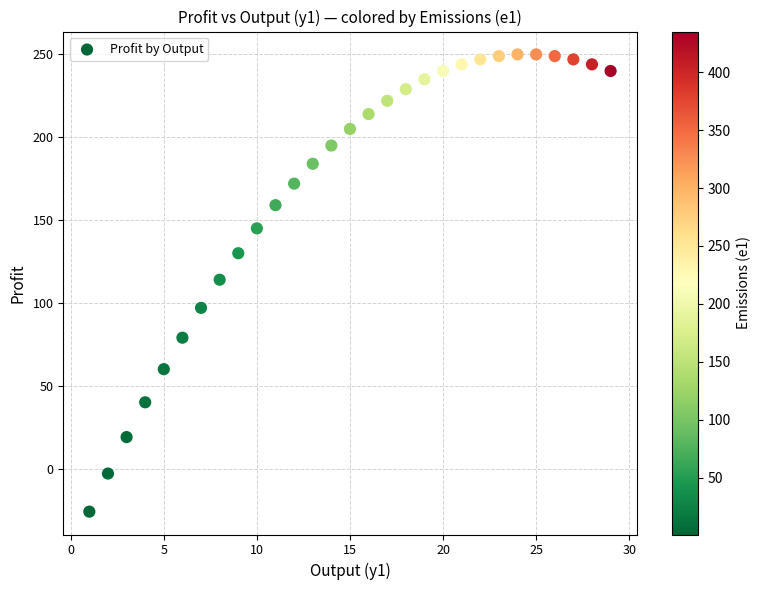

What is the range of X values (max minus min)?

28